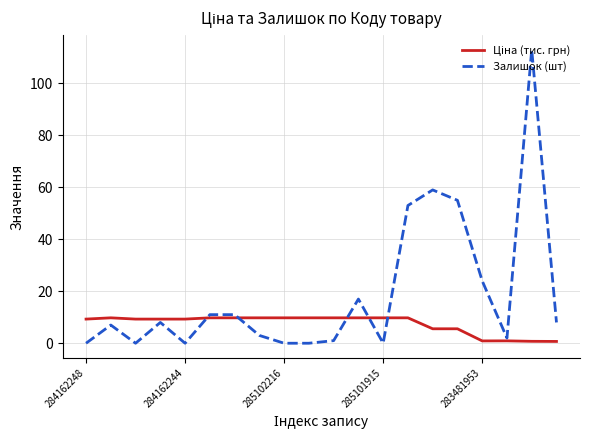

At how many categories does at least one series exceed 30?

4